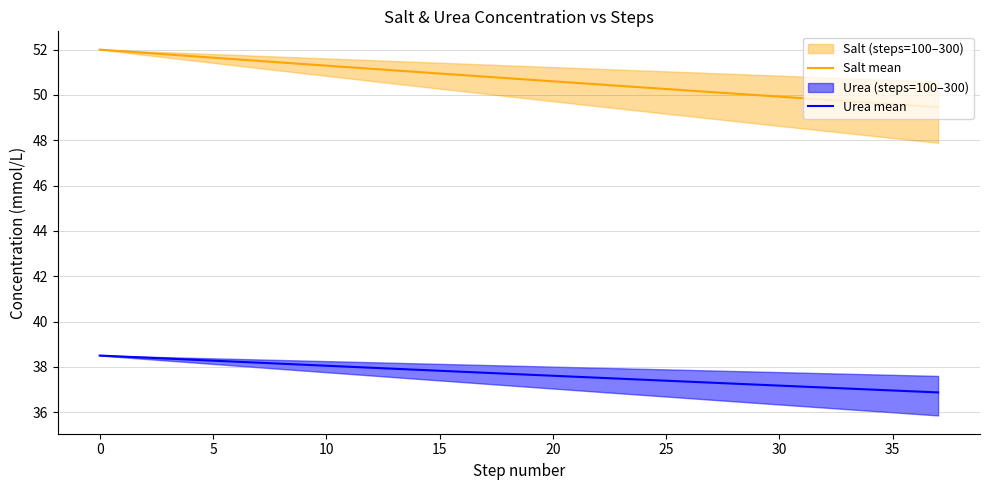

Reading left to right, what are all the values shown in this chart?

Salt mean: 52.0	51.9	51.9	51.8	51.7	51.6	51.6	51.5	51.4	51.4	51.3	51.2	51.2	51.1	51.0	50.9	50.9	50.8	50.7	50.7	50.6	50.5	50.5	50.4	50.3	50.3	50.2	50.1	50.1	50.0	49.9	49.9	49.8	49.7	49.7	49.6	49.5	49.5
Urea mean: 38.5	38.5	38.4	38.4	38.3	38.3	38.2	38.2	38.1	38.1	38.1	38.0	38.0	37.9	37.9	37.8	37.8	37.7	37.7	37.7	37.6	37.6	37.5	37.5	37.4	37.4	37.3	37.3	37.3	37.2	37.2	37.1	37.1	37.0	37.0	37.0	36.9	36.9